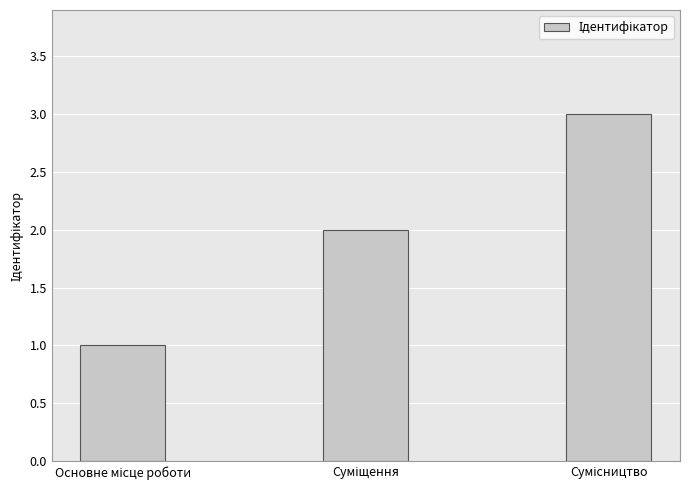

What is the sum of all values?

6